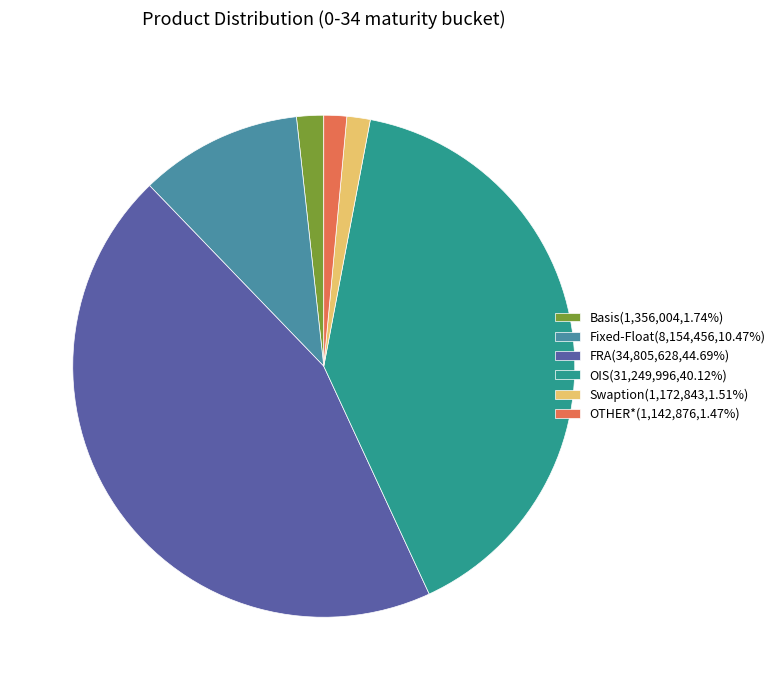

What is the largest slice in the pie chart?

FRA